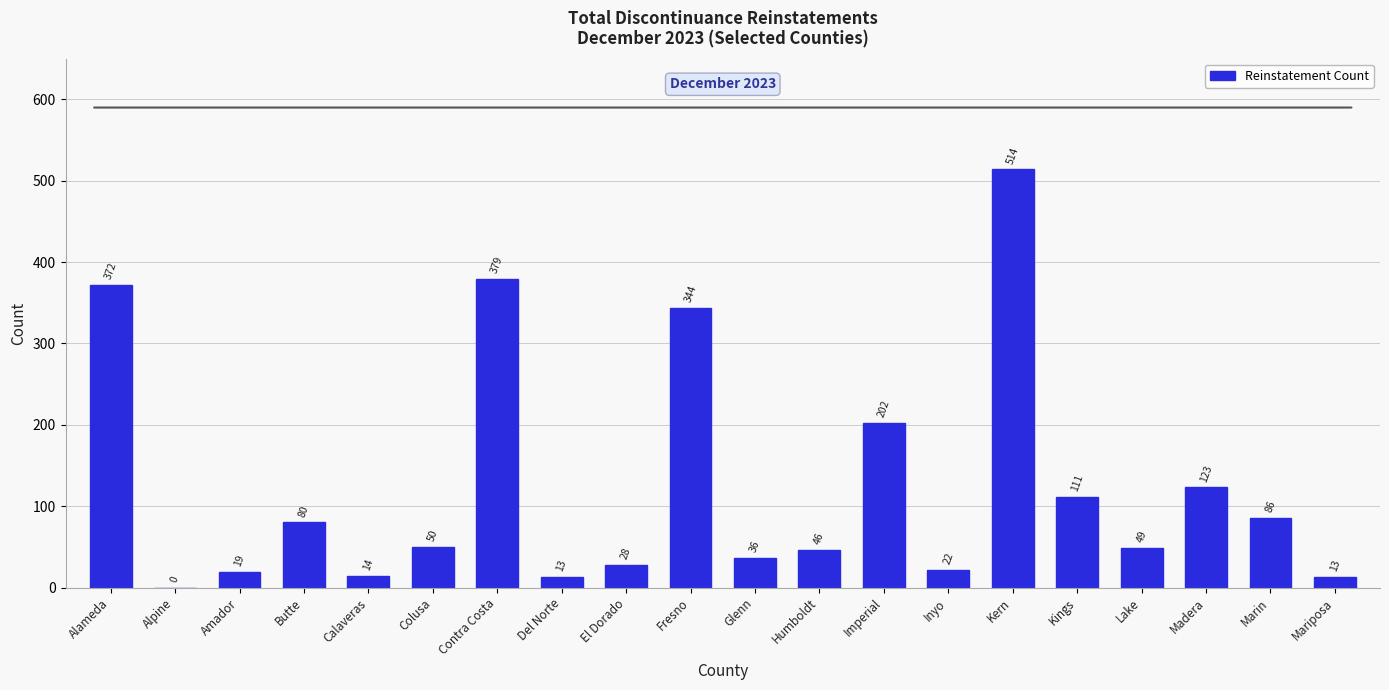

Where is the data nearest to the value 257?

Imperial